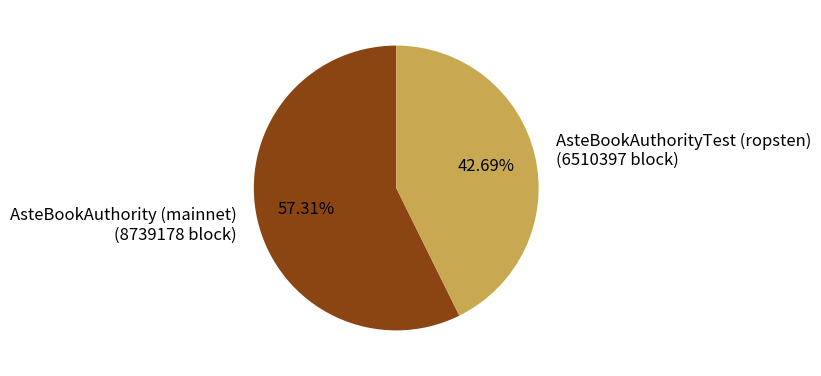

To the nearest percent, what portion does AsteBookAuthority (mainnet) represent?

57%